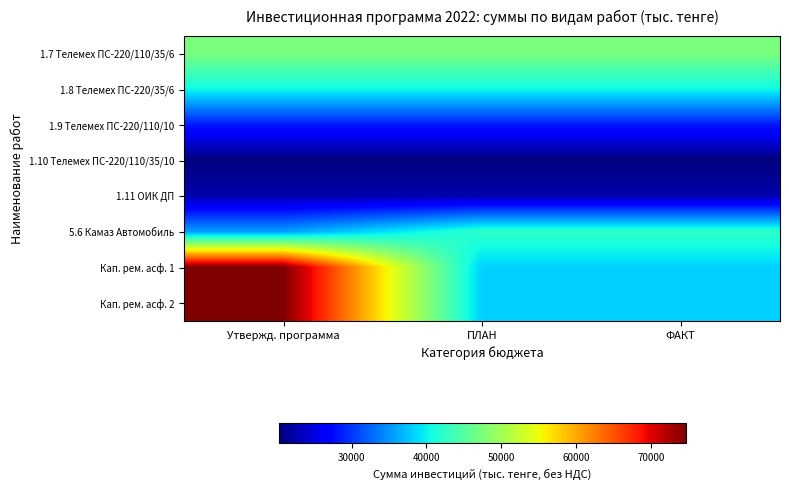

Which has a higher value, ФАКТ or ПЛАН?

ФАКТ